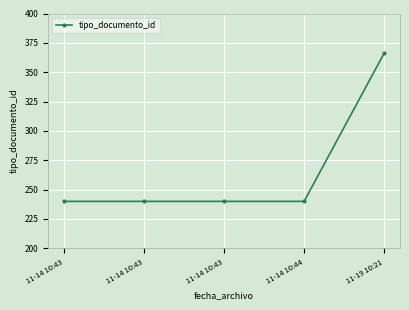

Count the number of categories in the chart.

5